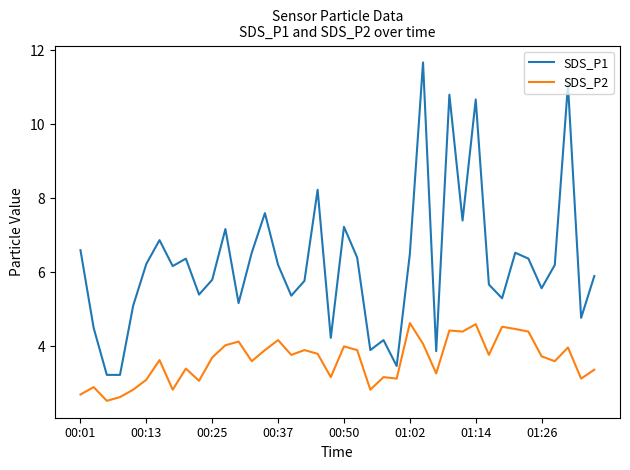

Which series has the widest spread of values?

SDS_P1